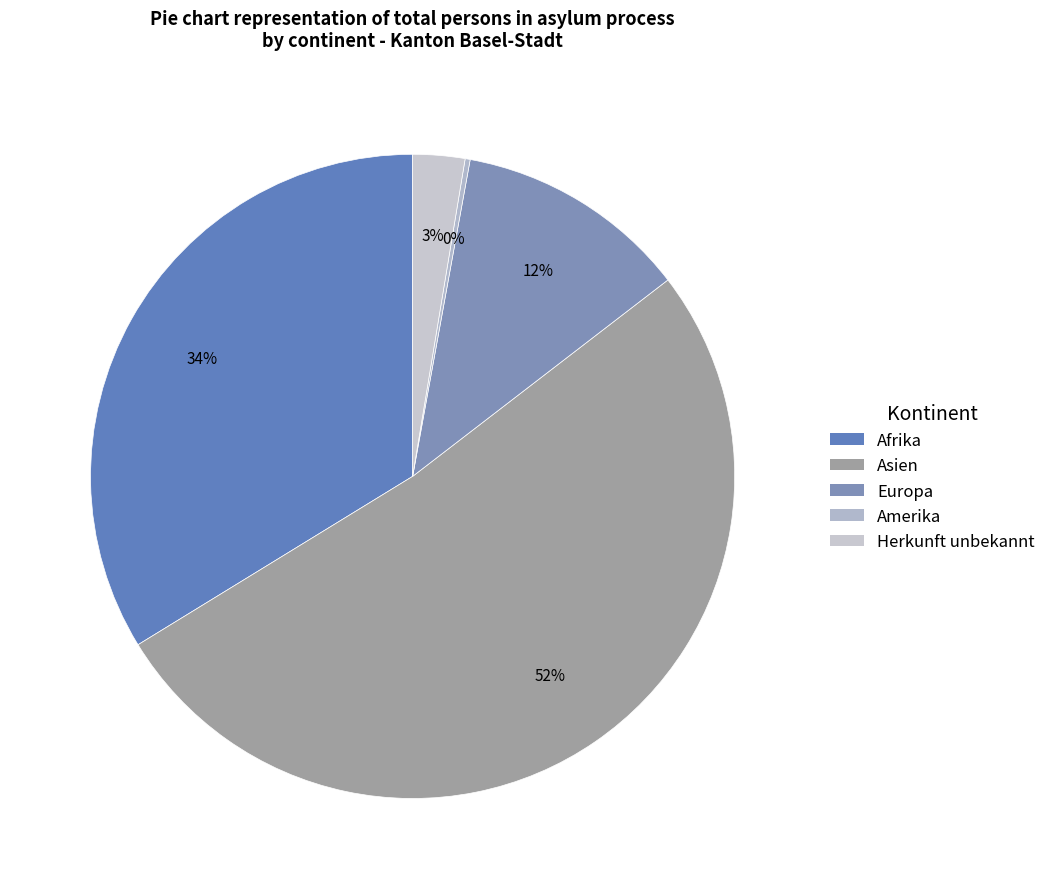

How many slices are in this pie chart?

5